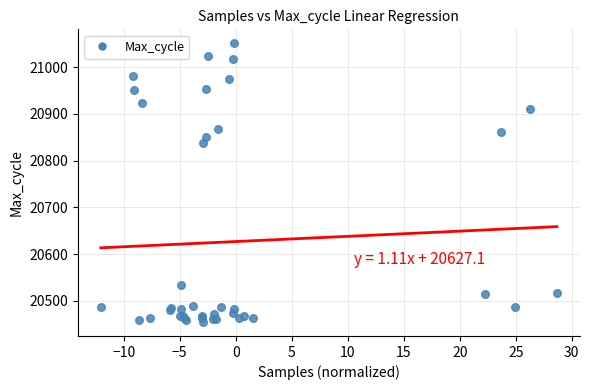

What Y value in the scatter plot is closest to 20753?

20838